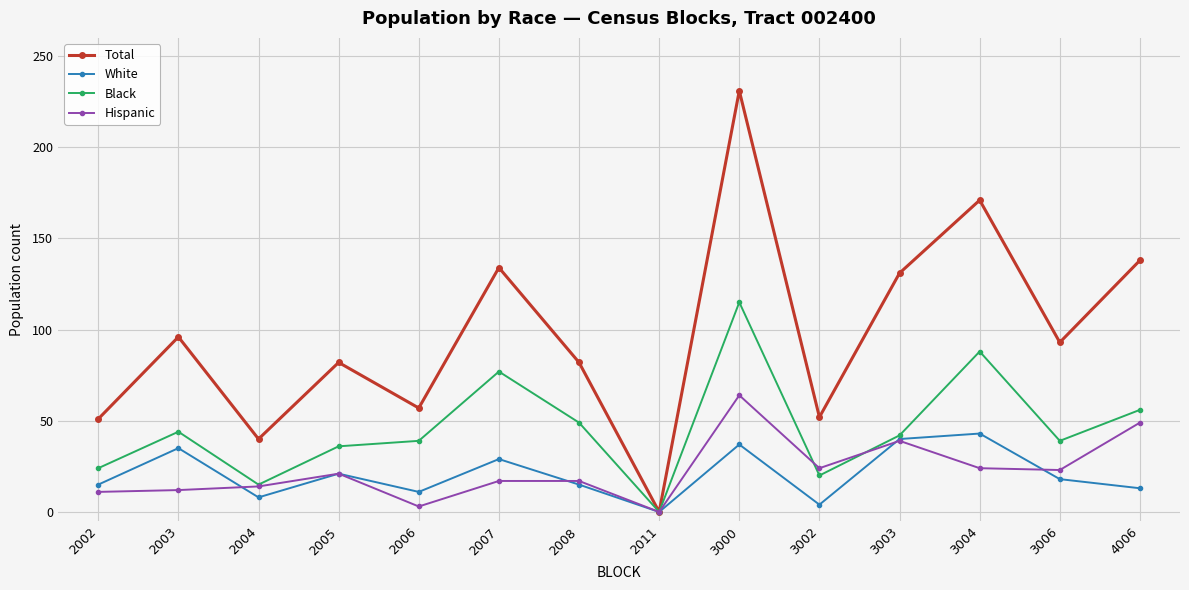

Rank the series at 3000 from highest to lowest value.

Total, Black, Hispanic, White